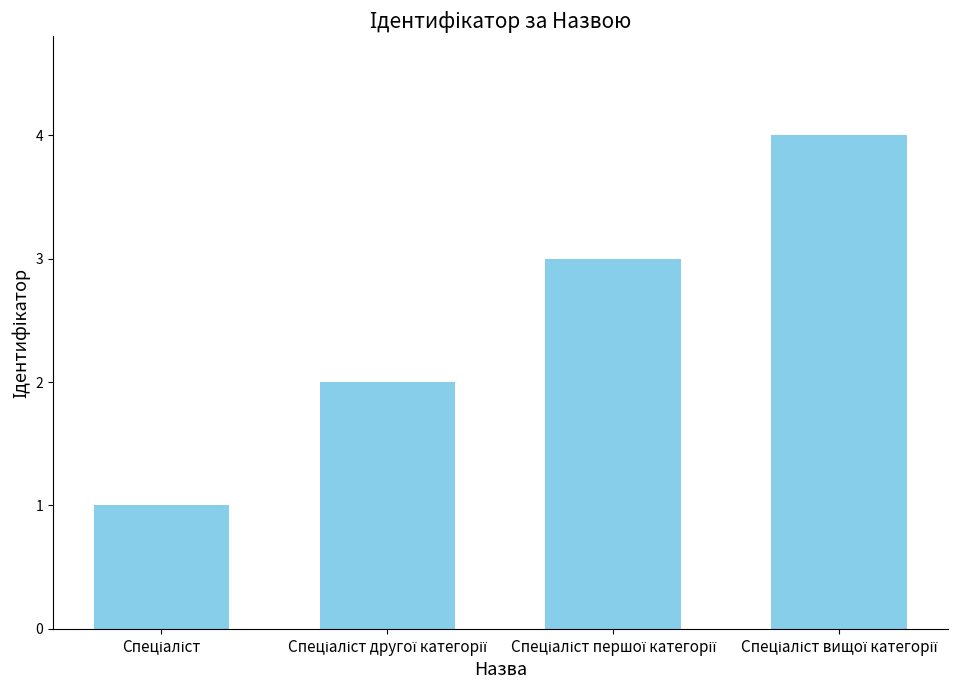

What is the sum of all values?

10